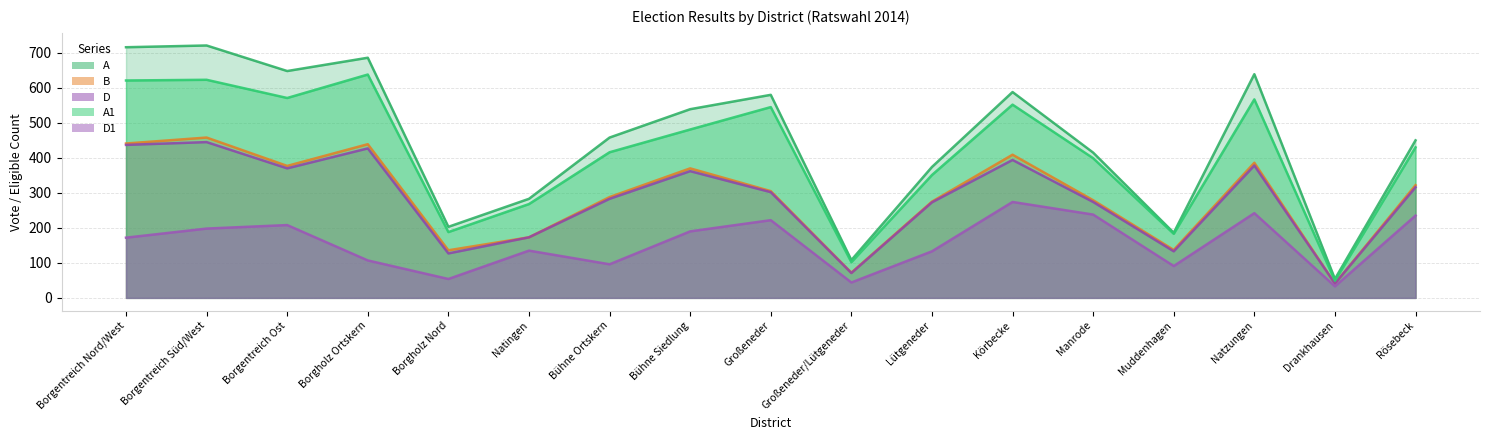

Rank the series at Borgentreich Süd/West from lowest to highest value.

D1, D, B, A1, A